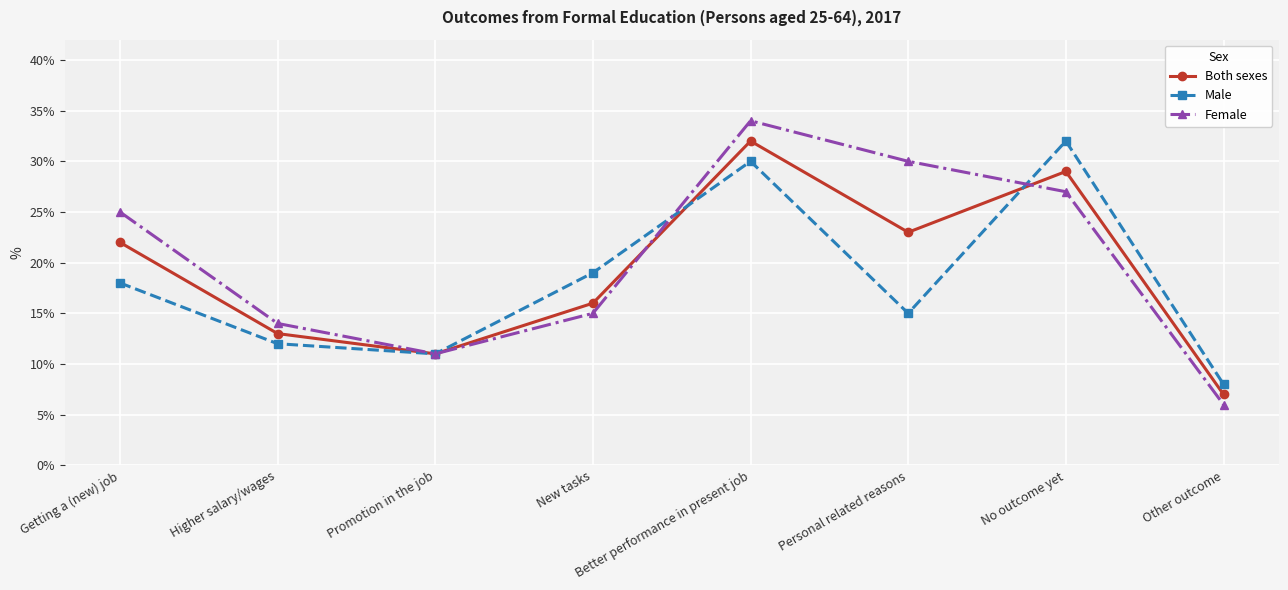

What is the difference between the maximum and second lowest values in the Male series?

21